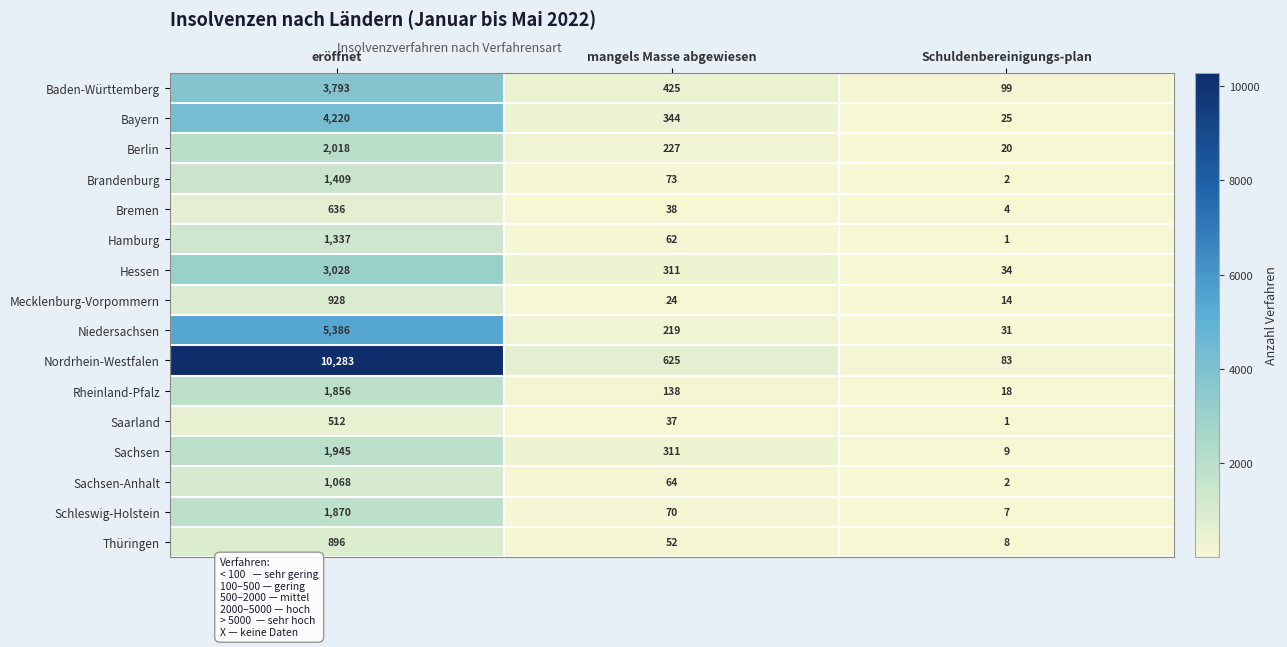

What is the average value of the Bayern series?

1530